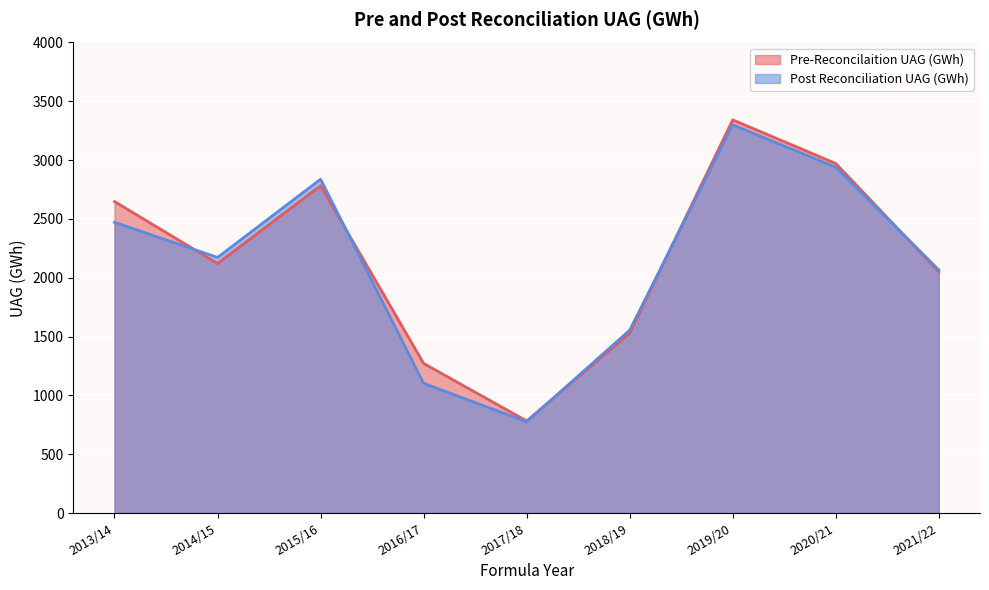

How many interior local peaks does the Post Reconciliation UAG (GWh) series have?

2